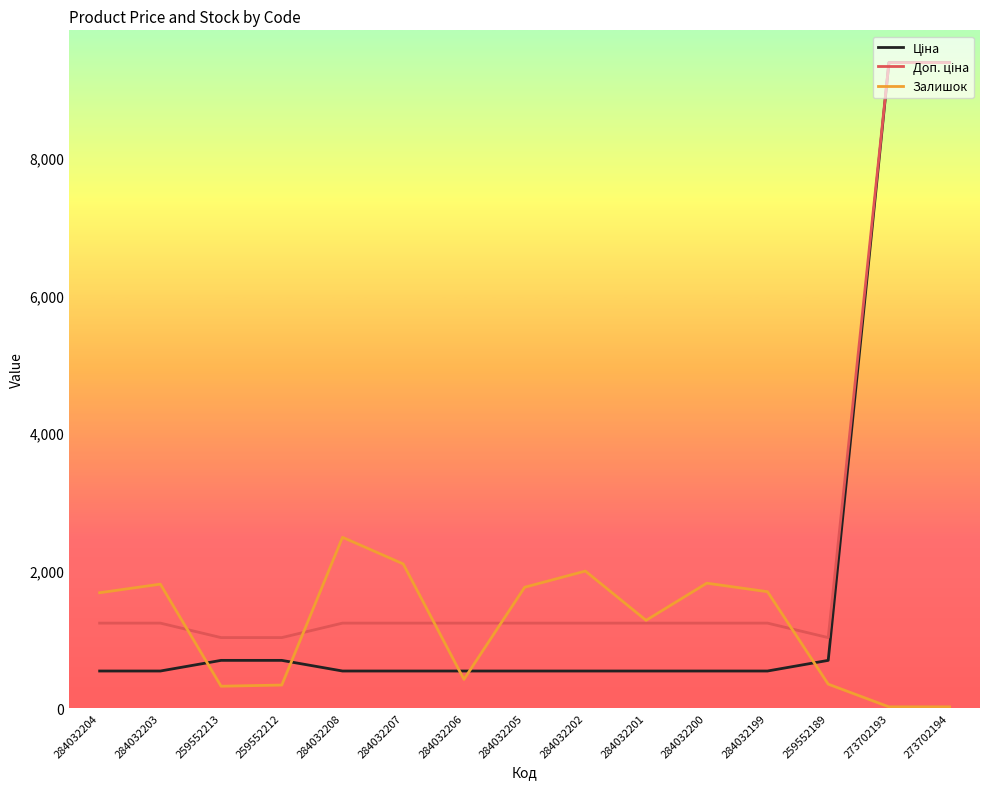

The value of Залишок at 284032203 is 1802.0. True or false?

True